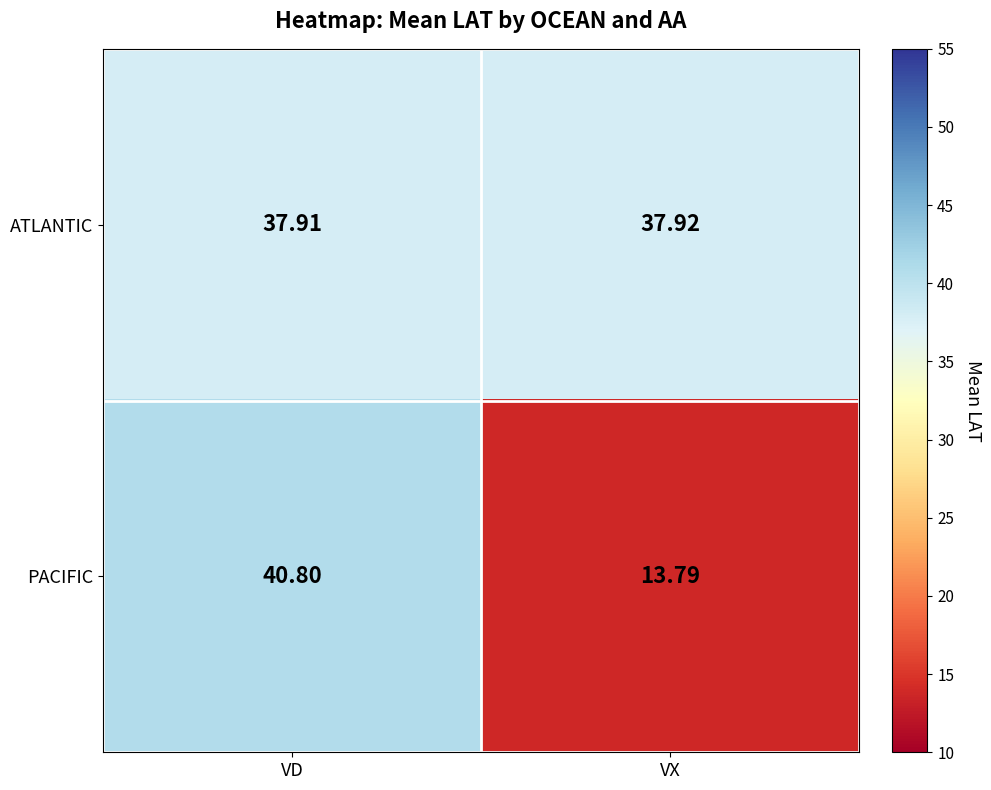

Where is PACIFIC nearest to the value 27?

VX